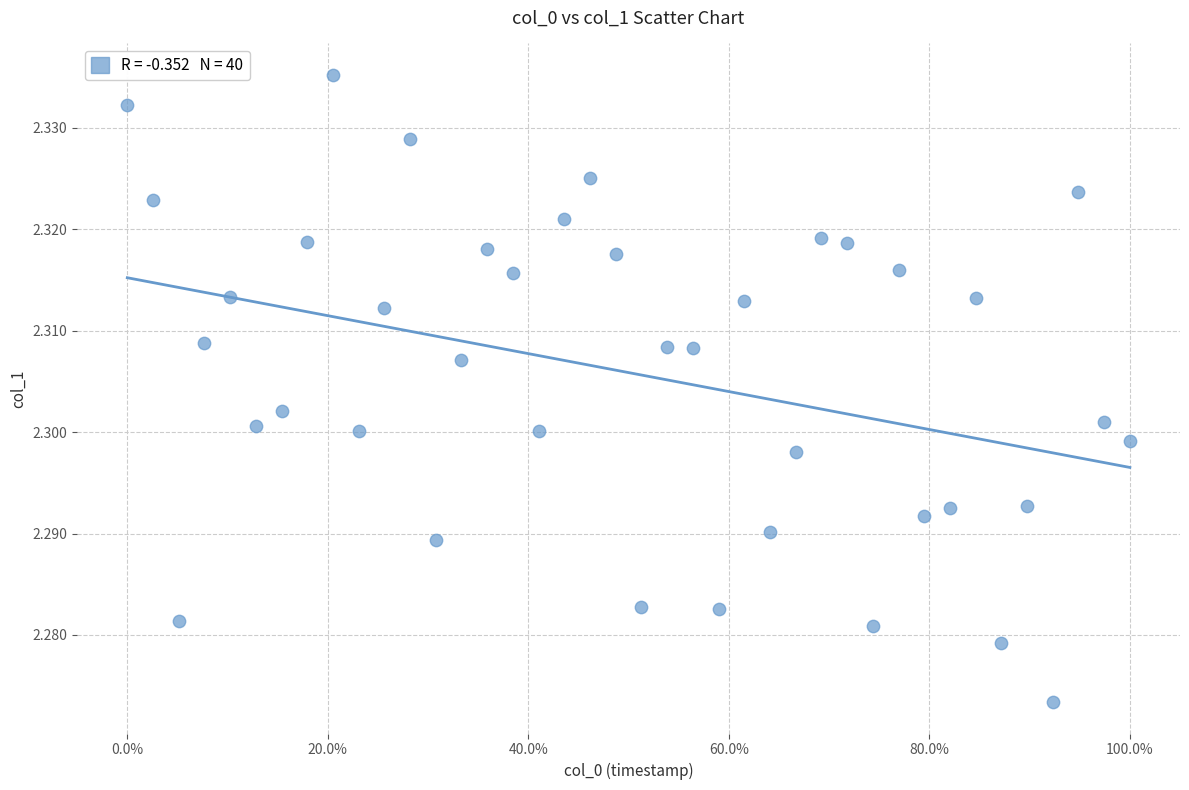

What is the range of X values (max minus min)?

1.0